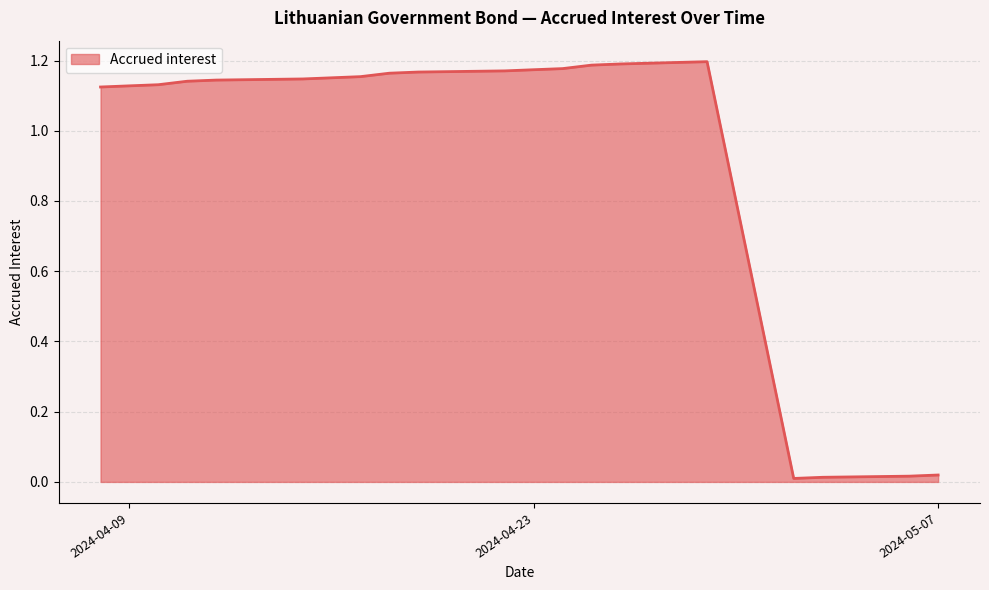

At which category does the chart reach its minimum across all series?

2024-05-02